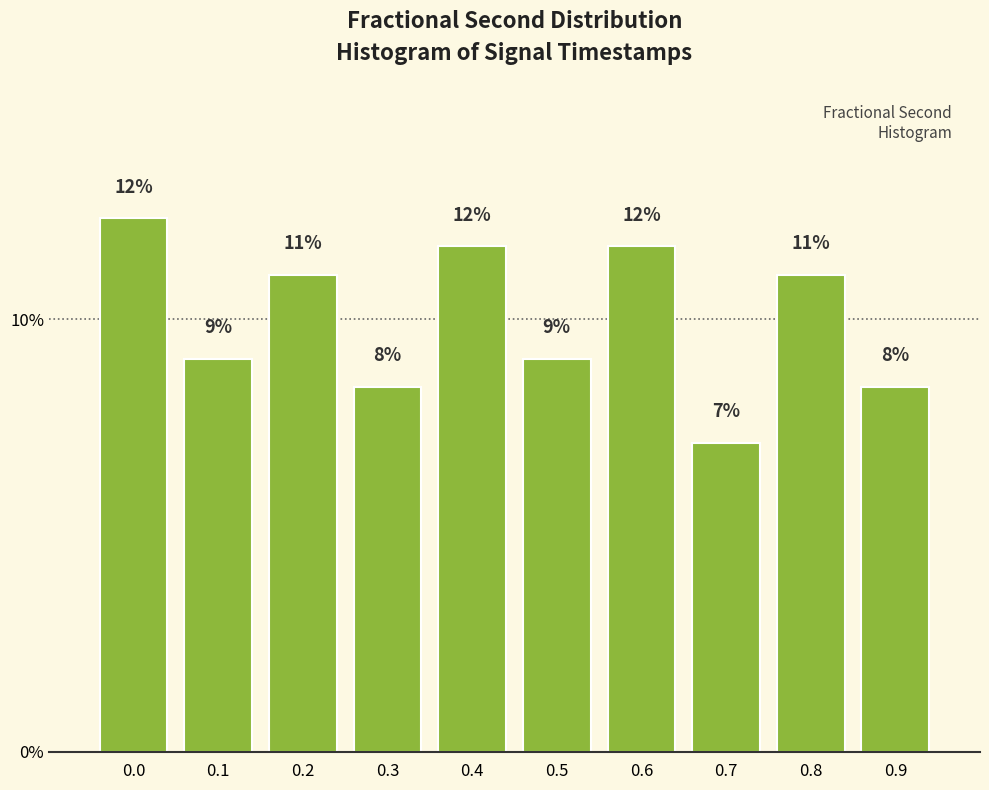

Are the bars horizontal?

No